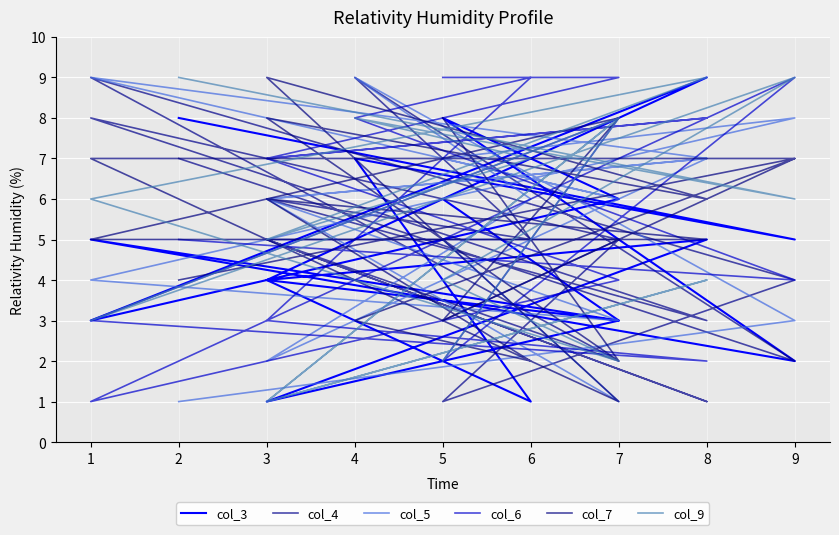

After their last crossing, which series has the higher values: col_6 or col_9?

col_6